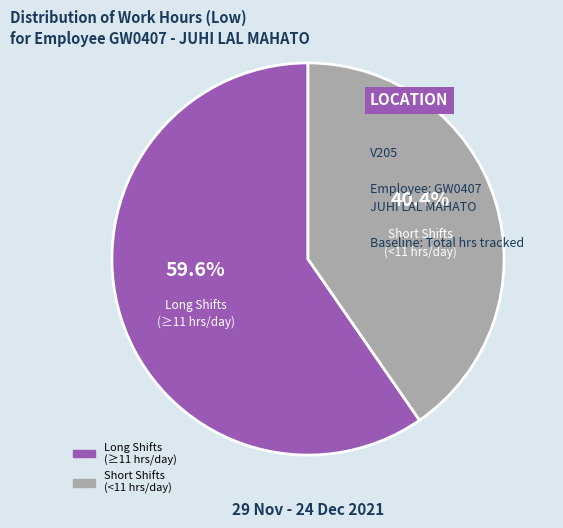

Is there a majority slice in this chart?

Yes